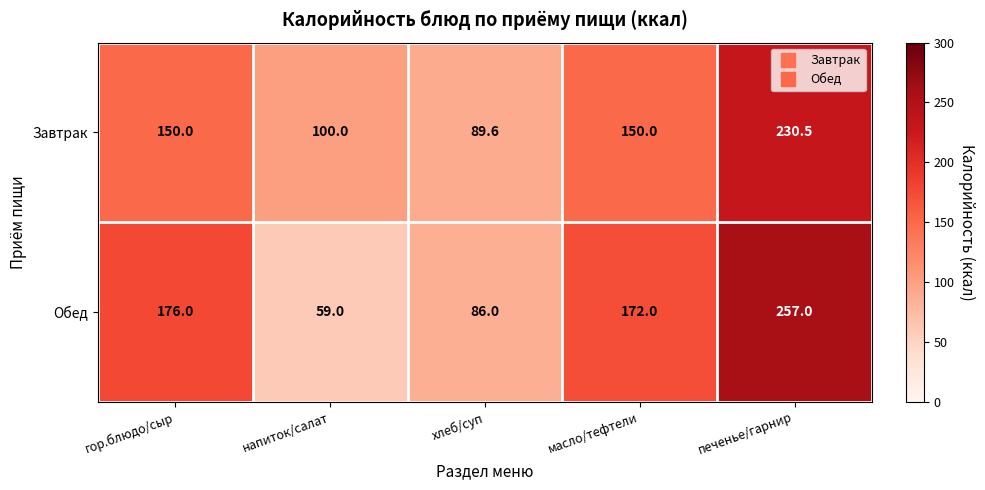

Which series has the largest total across all categories?

Обед